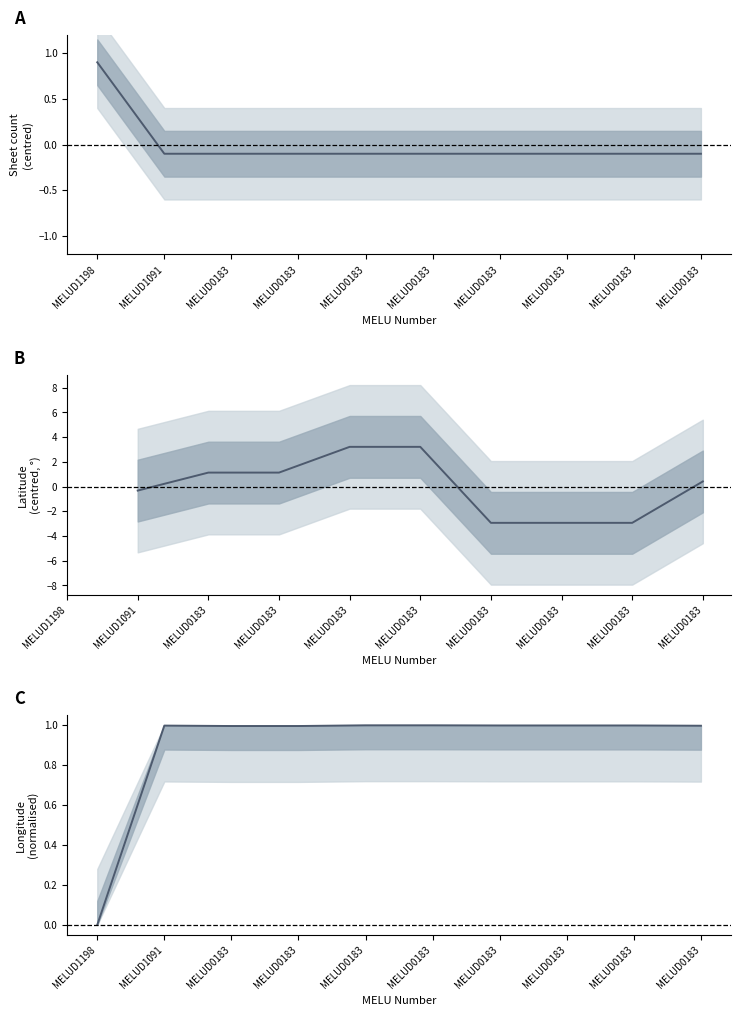

Where does the Latitude series first go above 0?

MELUD0183